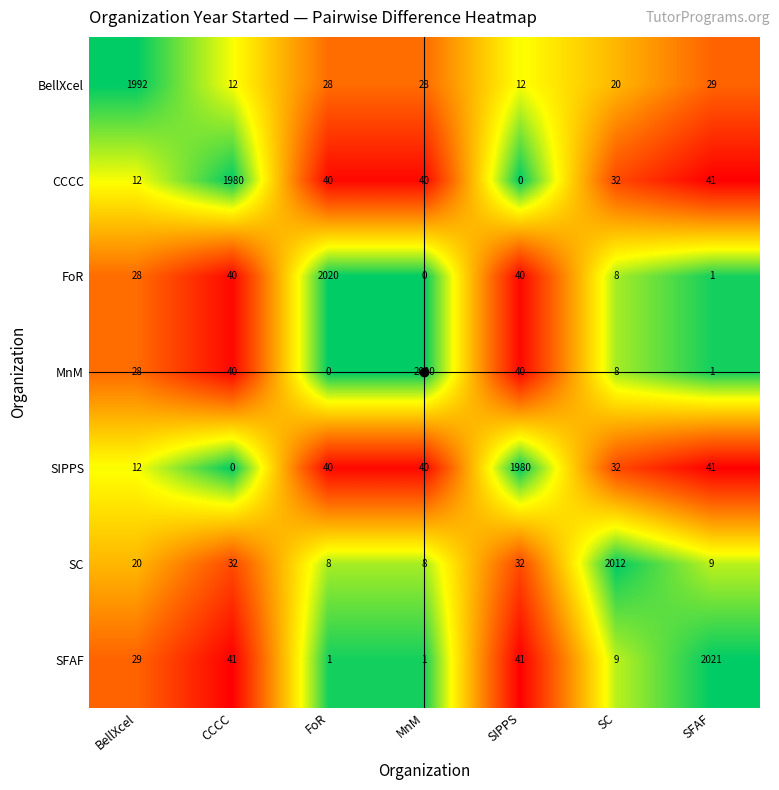

What is the total value across all series at MnM?

2137